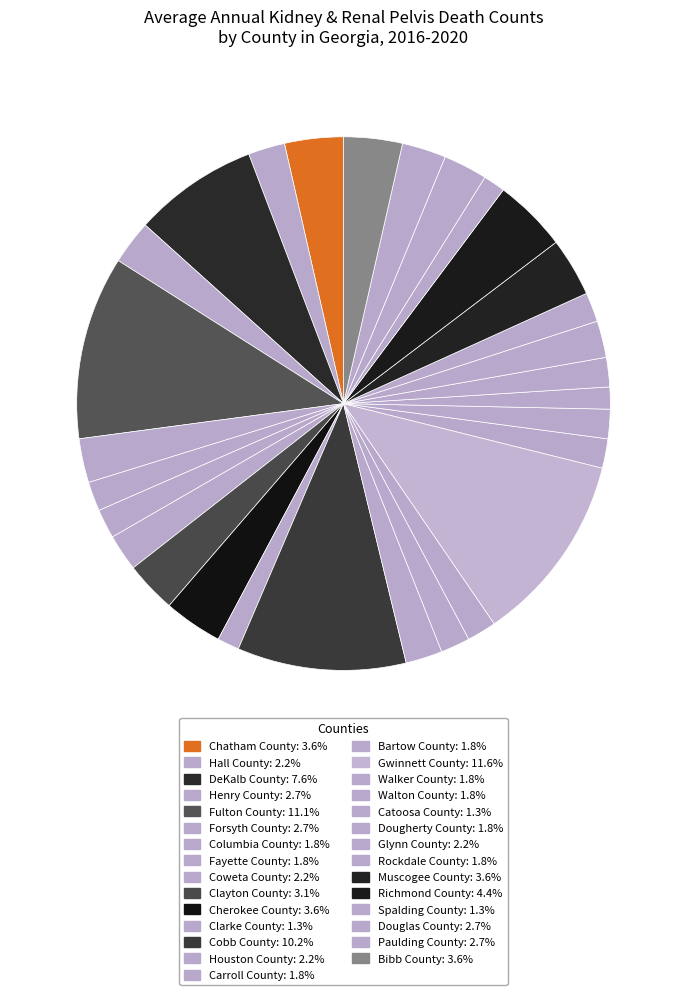

Count the number of slices in the pie.

29